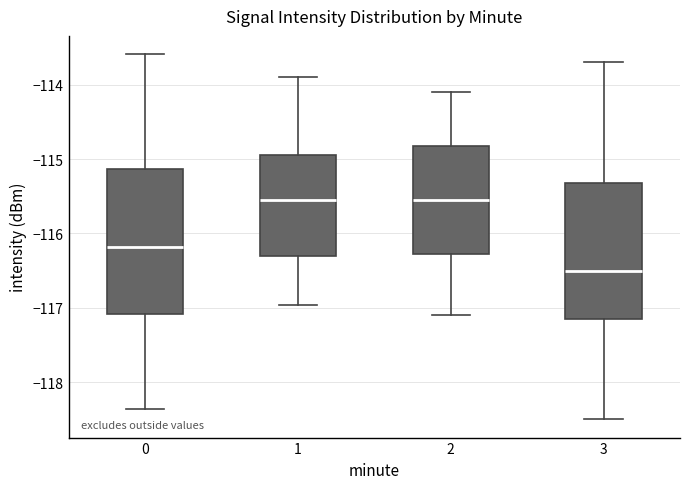

Reading left to right, read every box against the y-axis: the position of its median line, the range the box covers, and the ends of its whiskers. The values are not printed on the chart, so give them approximately, as read against the axis.

0: median -116.2, box -117.1 to -115.1, whiskers -118.4 to -113.6
1: median -115.5, box -116.3 to -114.9, whiskers -117.0 to -113.9
2: median -115.5, box -116.3 to -114.8, whiskers -117.1 to -114.1
3: median -116.5, box -117.1 to -115.3, whiskers -118.5 to -113.7